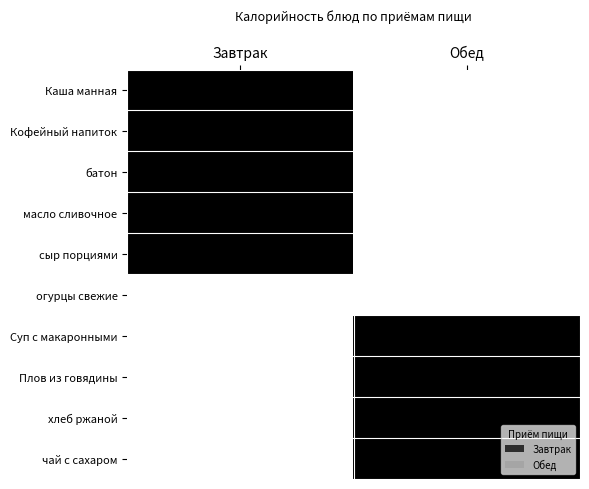

What is the spread (max minus min) of values at Обед?

1